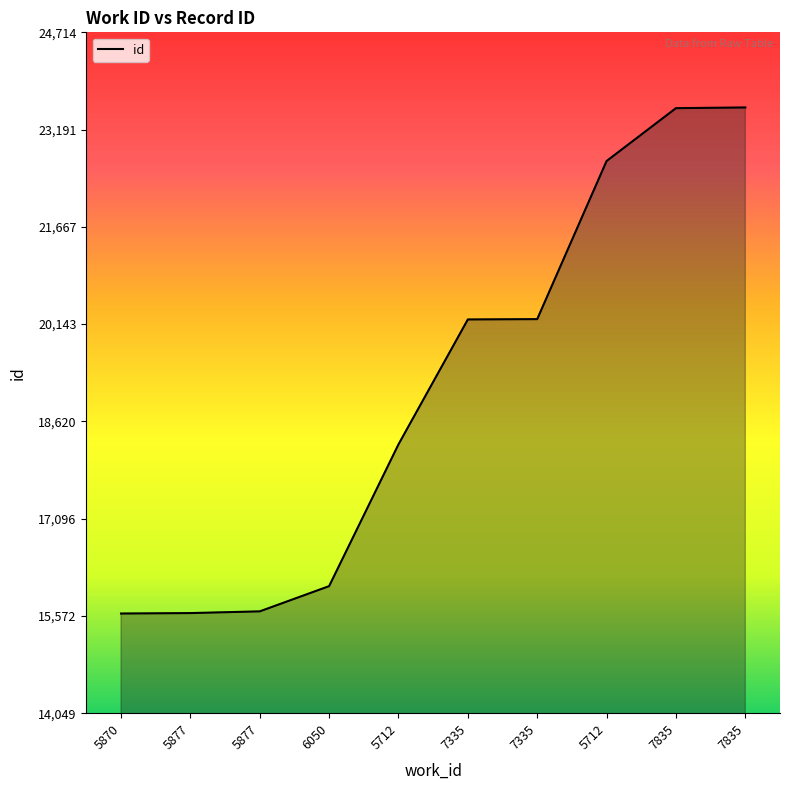

How many lines are shown in the chart?

1